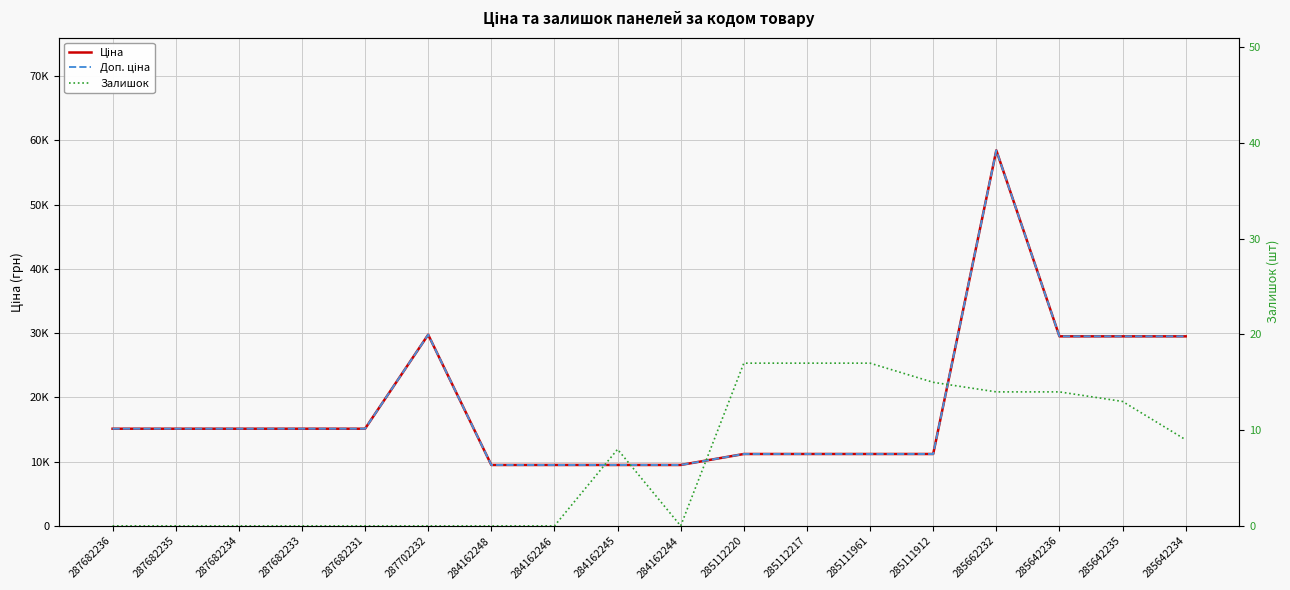

Which category has the lowest value in the Ціна series?

284162248